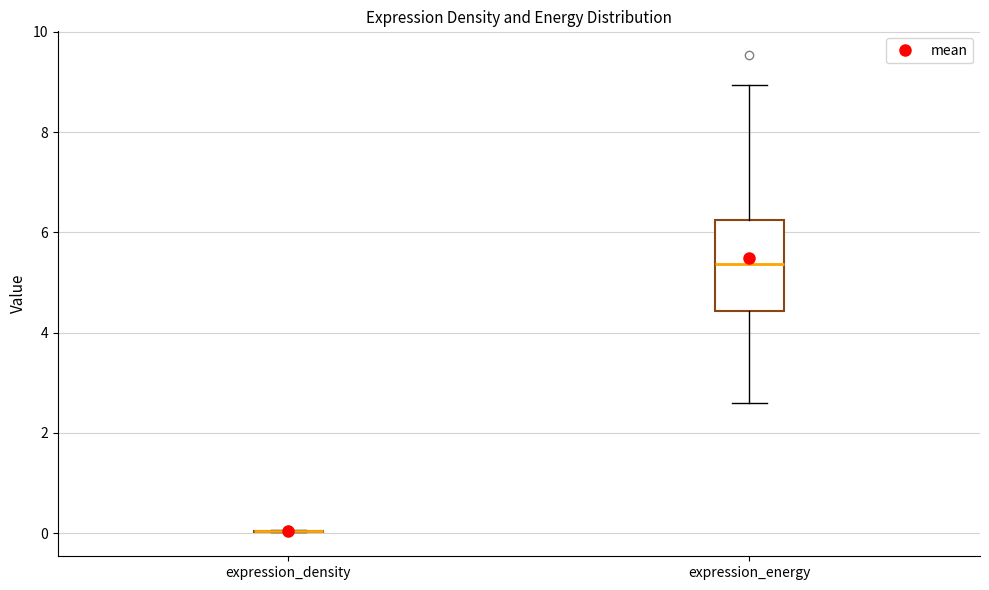

Reading left to right, read every box against the y-axis: the position of its median line, the range the box covers, and the ends of its whiskers. The values are not printed on the chart, so give them approximately, as read against the axis.

expression_density: box collapsed to a line at 0.0, whiskers 0.0 to 0.0
expression_energy: median 5.4, box 4.4 to 6.2, whiskers 2.6 to 9.0